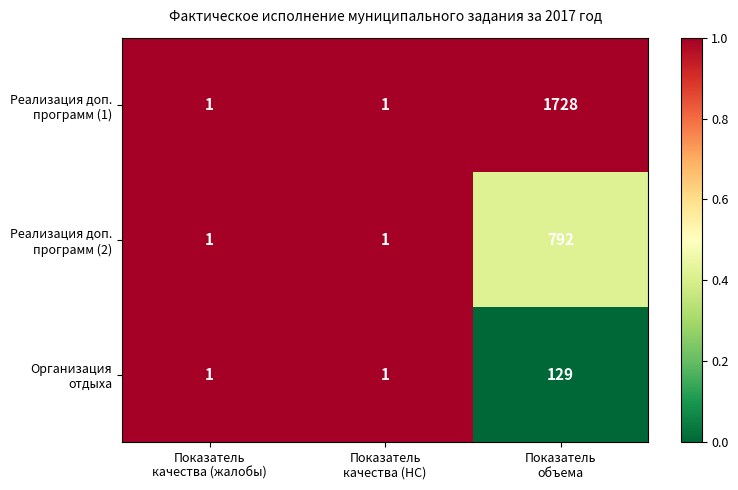

Count the number of categories in the chart.

3